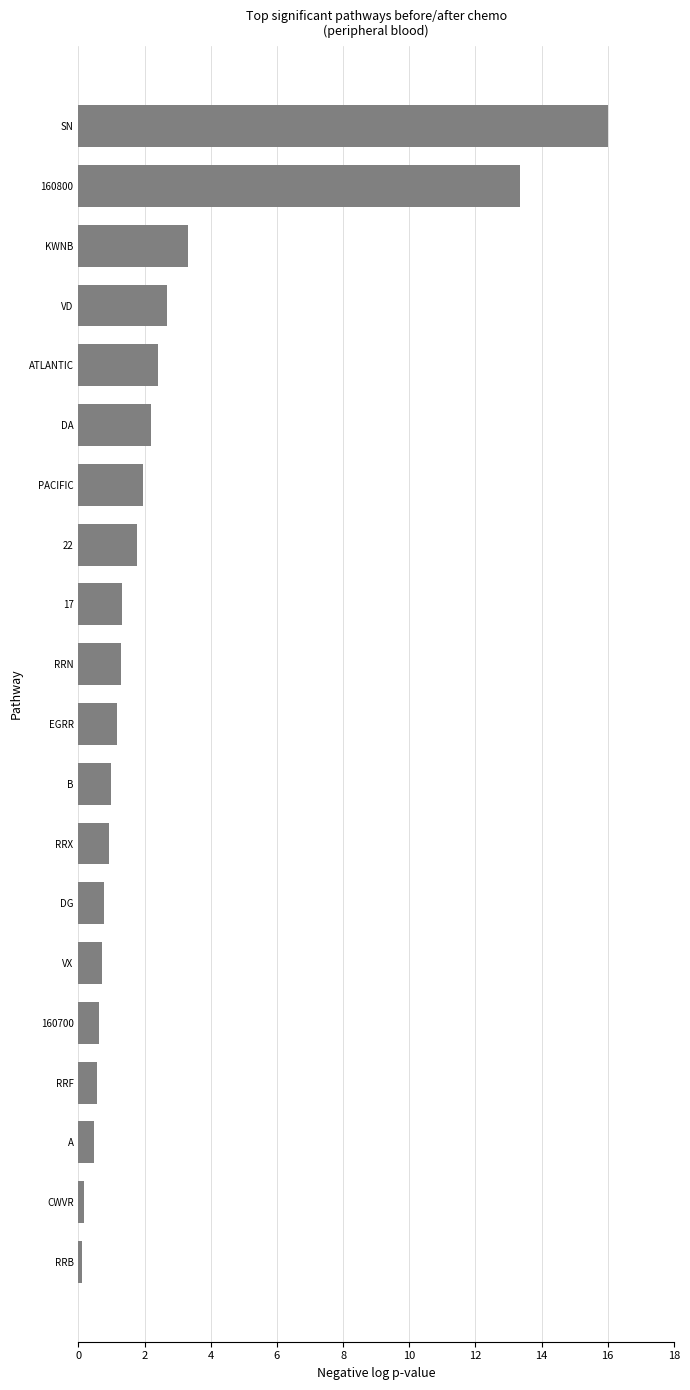

Is it true that the value at EGRR is 1.2?

True